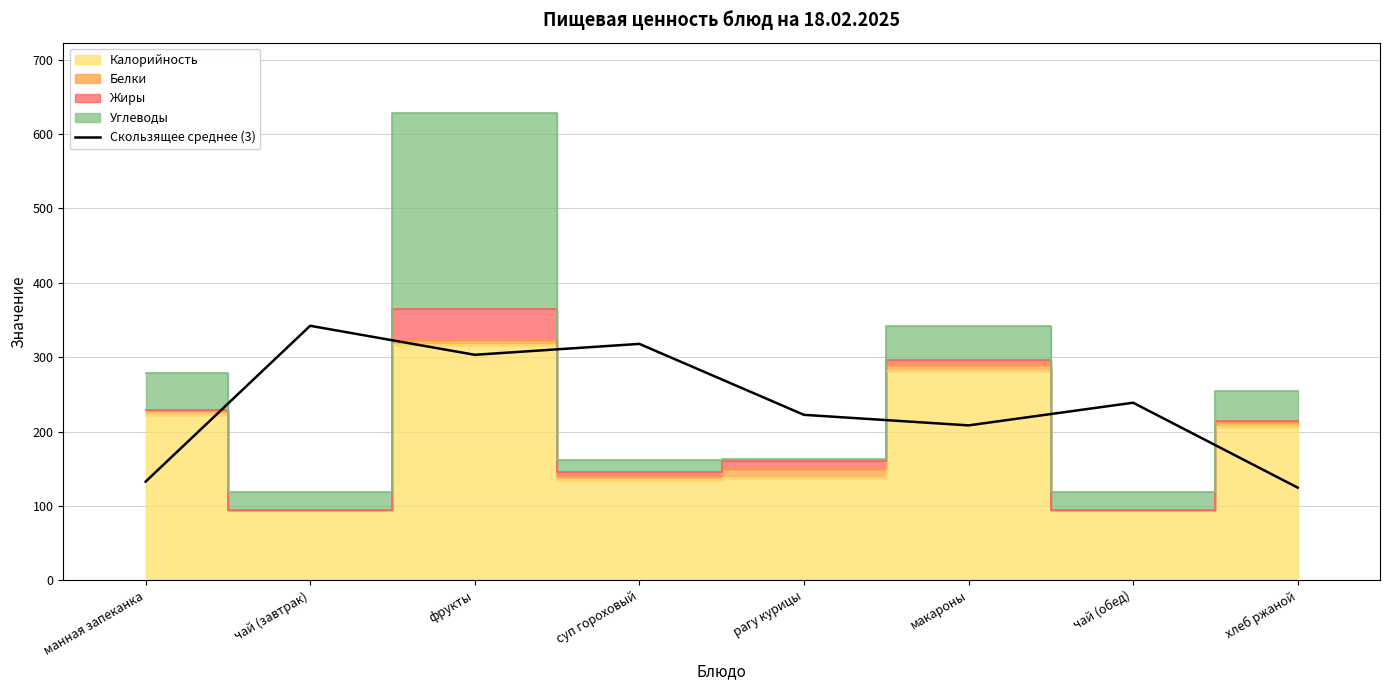

The value of Скользящее среднее (3) at чай (обед) is 238.8. True or false?

True